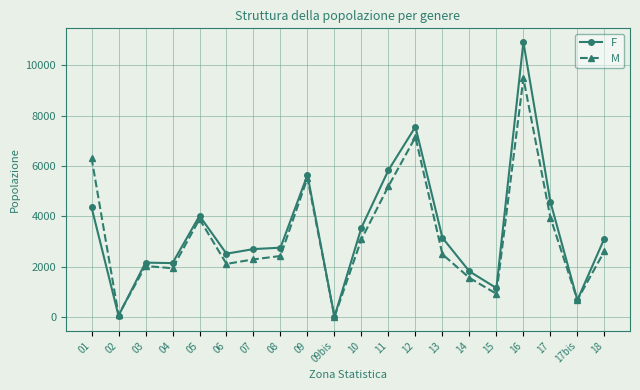

List the series in order of their overall mean, highest first.

F, M